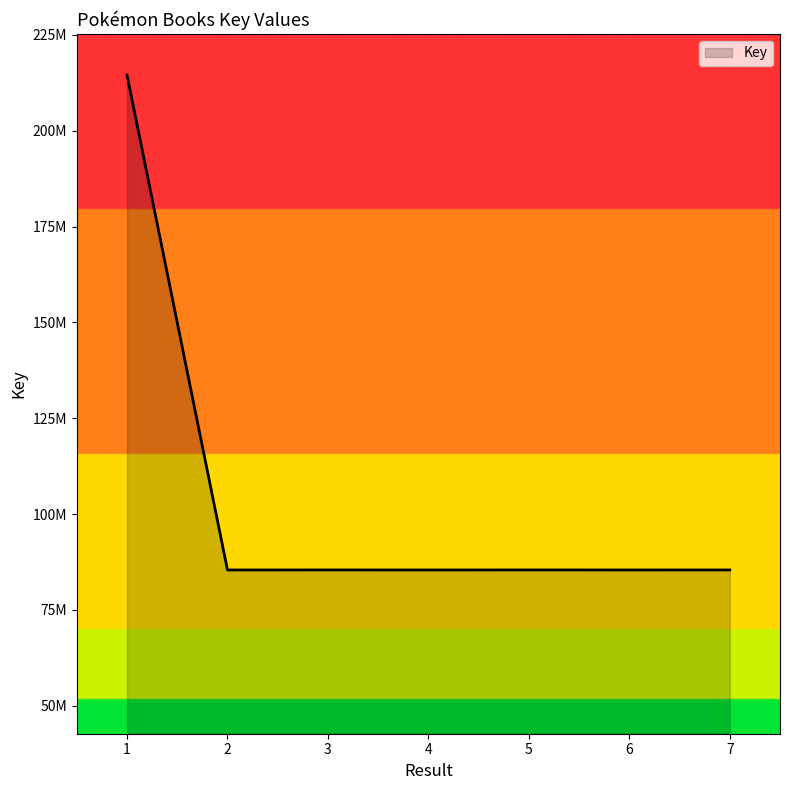

Approximately how many times larger is the value at 5 compared to 4?

1.0